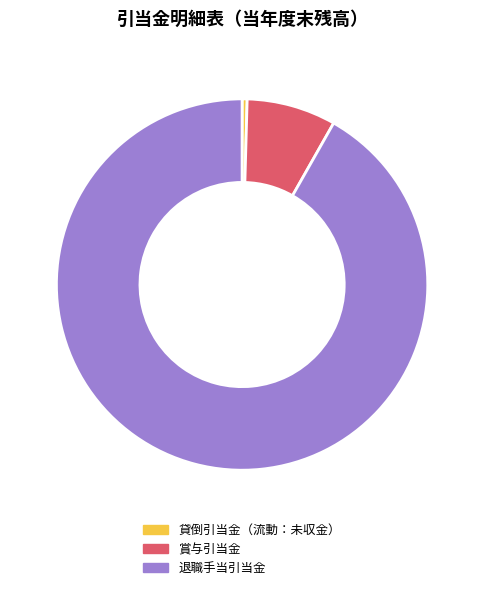

How many segments does this pie chart have?

3